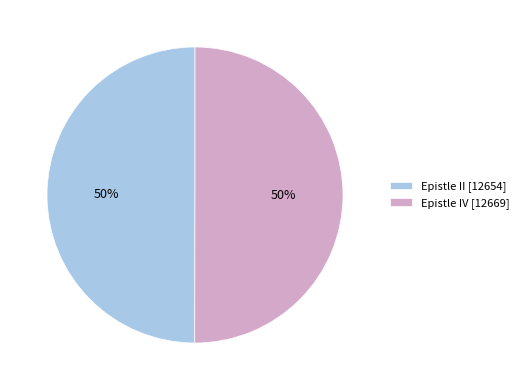

To the nearest percent, what is the average slice percentage?

50%